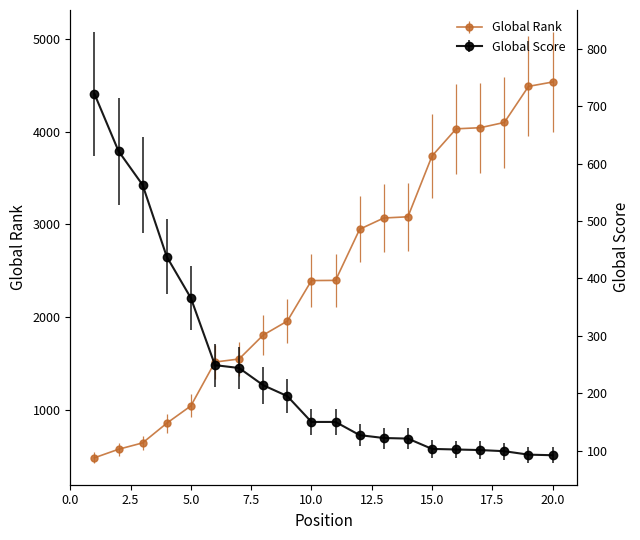

Which has a higher value, 5 or 11?

11